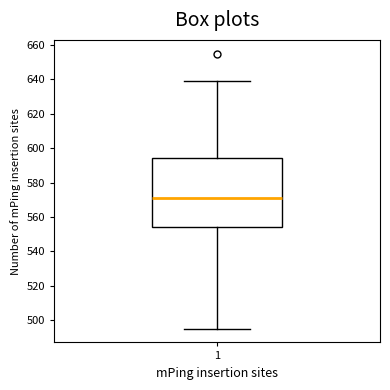

Where is the upper edge of the box at x = 1 on the y-axis? The values are not printed on the chart, so give them approximately, as read against the axis.

594